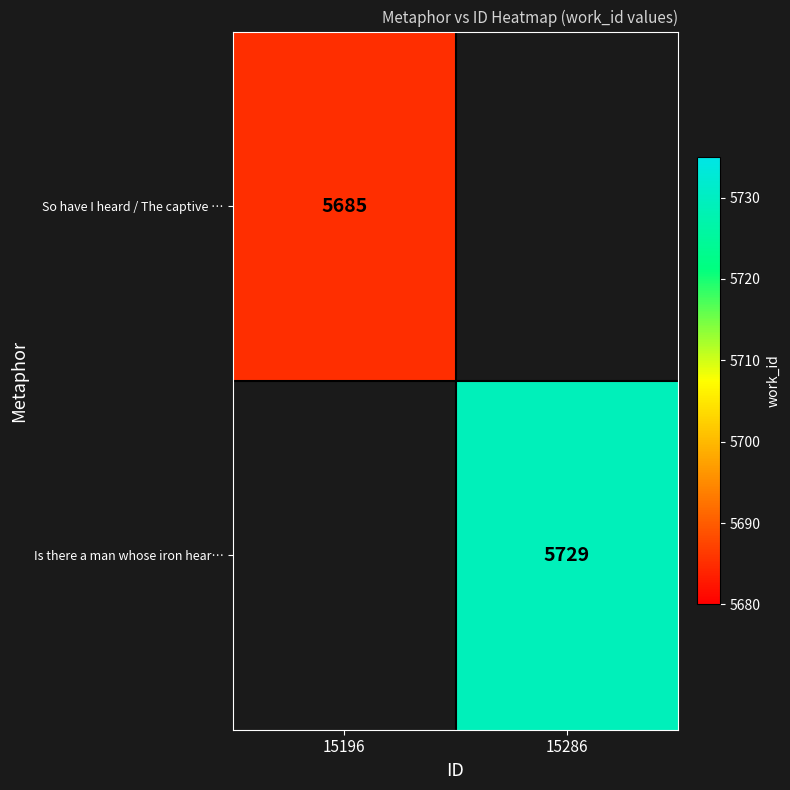

Is the value of So have I heard / The captive … at 15196 greater than the value of Is there a man whose iron hear… at 15286?

No